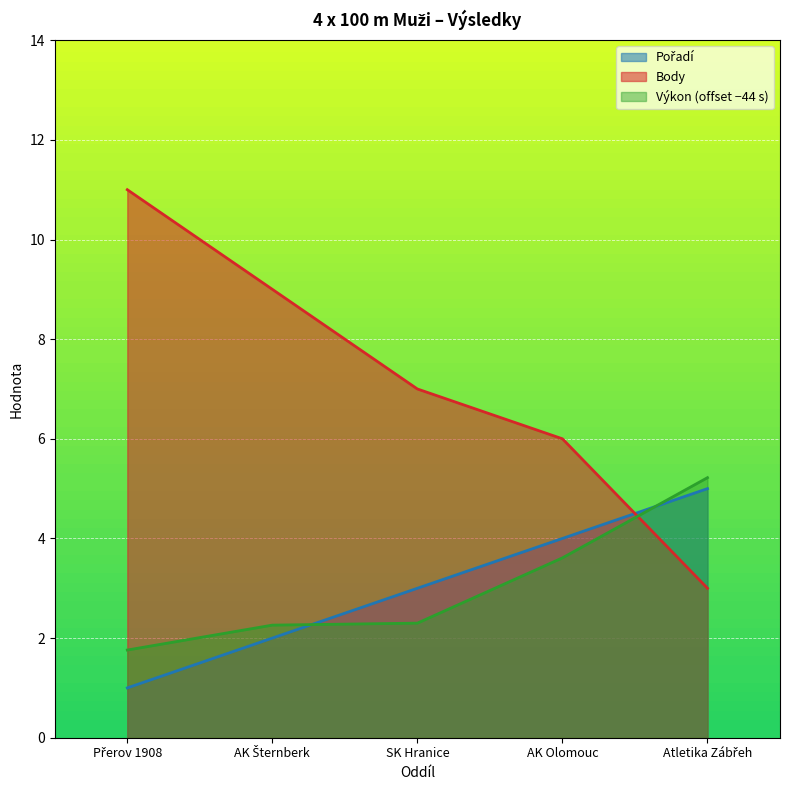

Where is Body nearest to the value 7?

SK Hranice